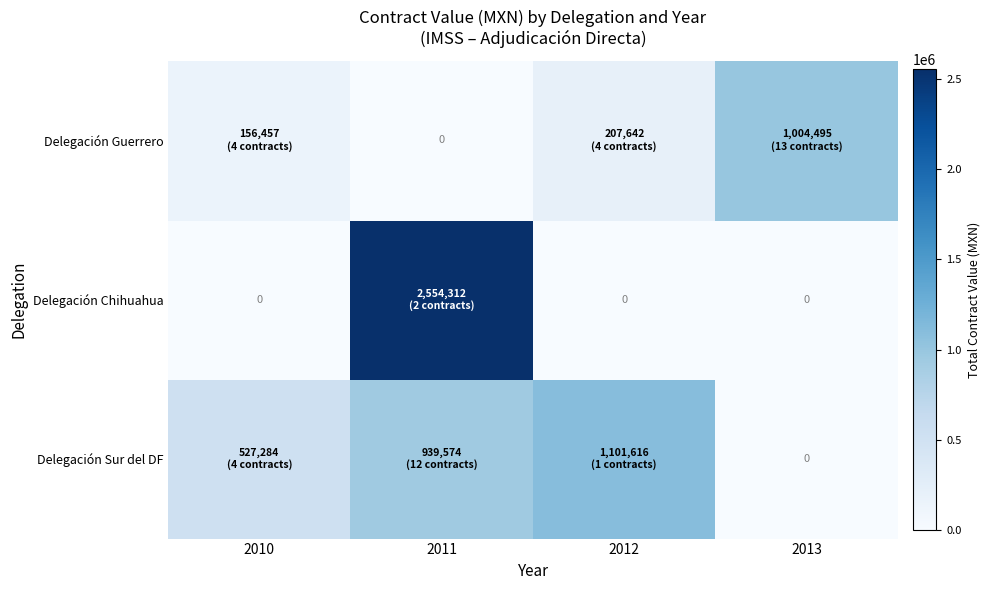

Which series has the widest spread of values?

Delegación Chihuahua